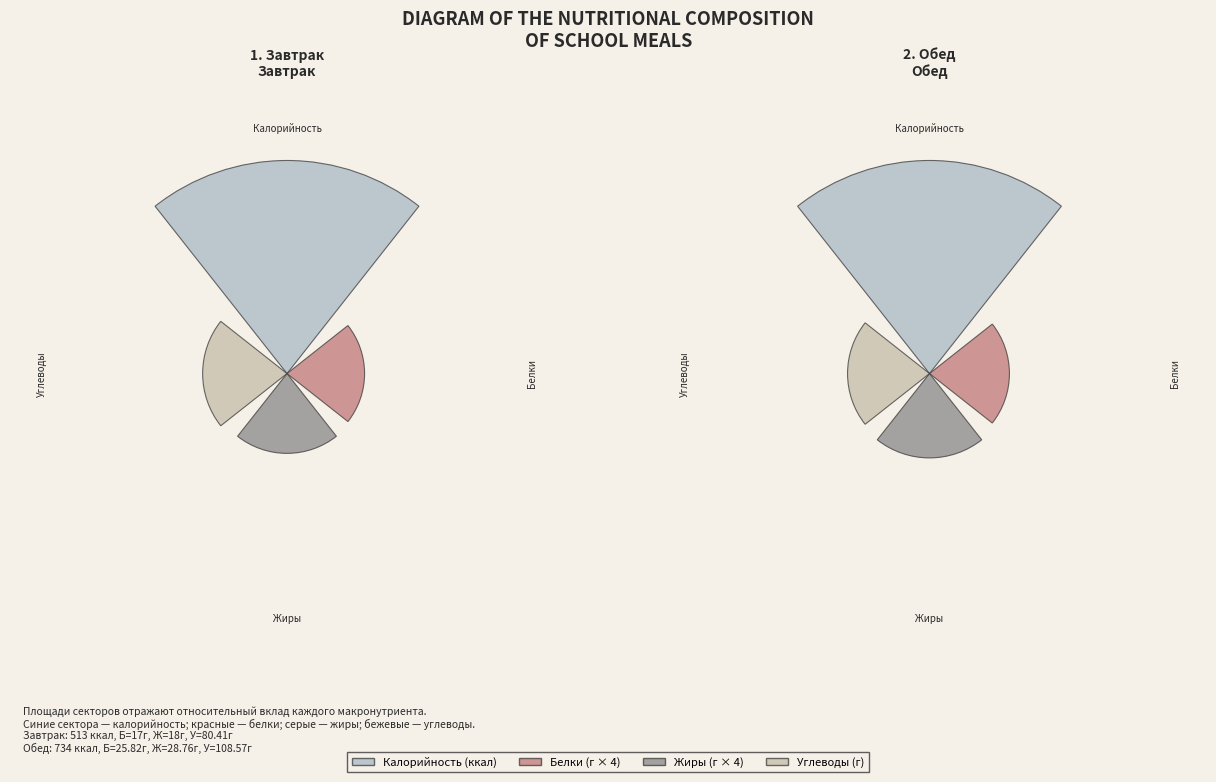

To the nearest percent, what is the combined percentage of Обед and Завтрак?

100%